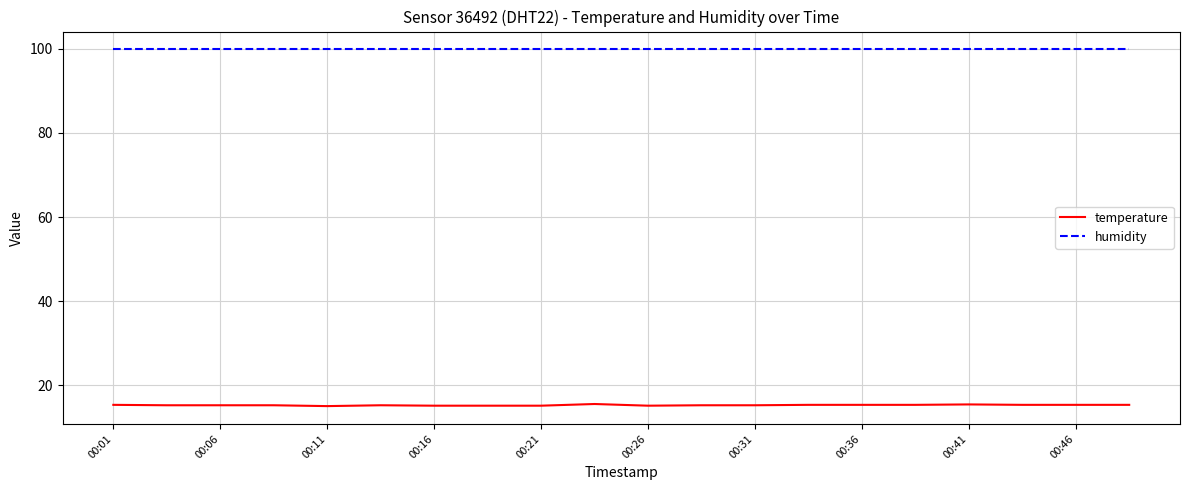

Which series has the largest range (max minus min)?

temperature